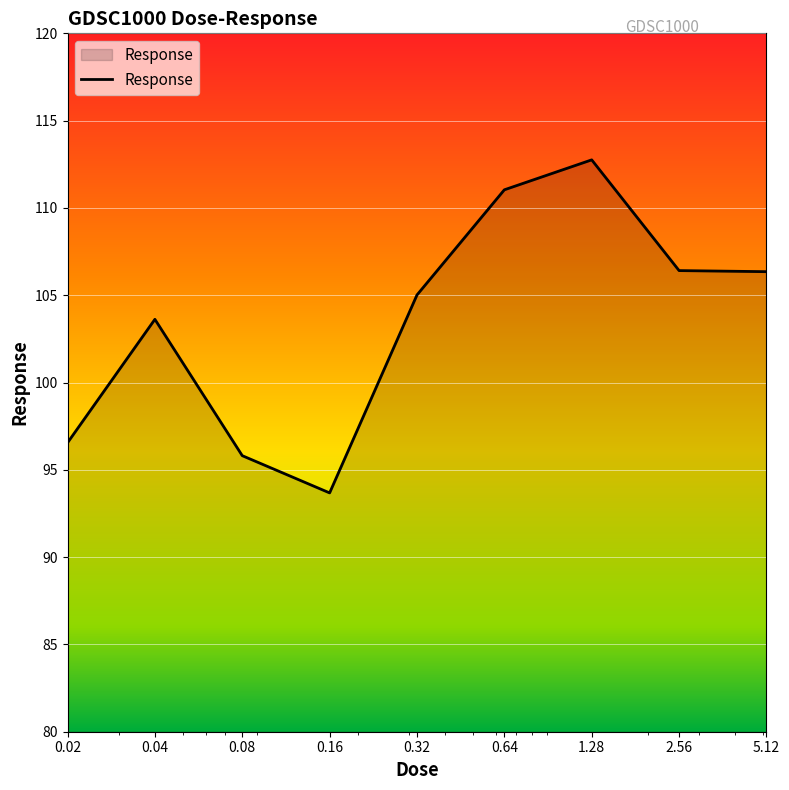

What is the smallest value displayed?

93.7